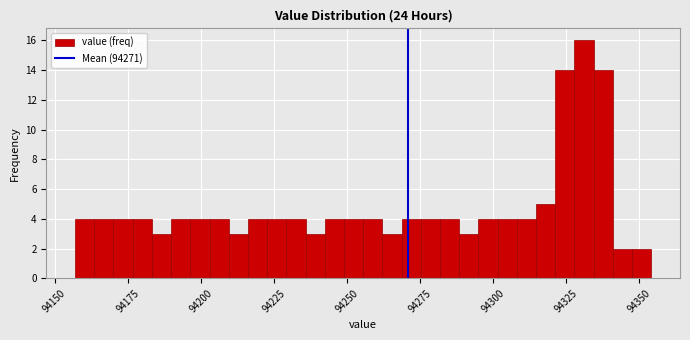

Read against the x-axis, roughly where is the centre of the tallest bar?

94330